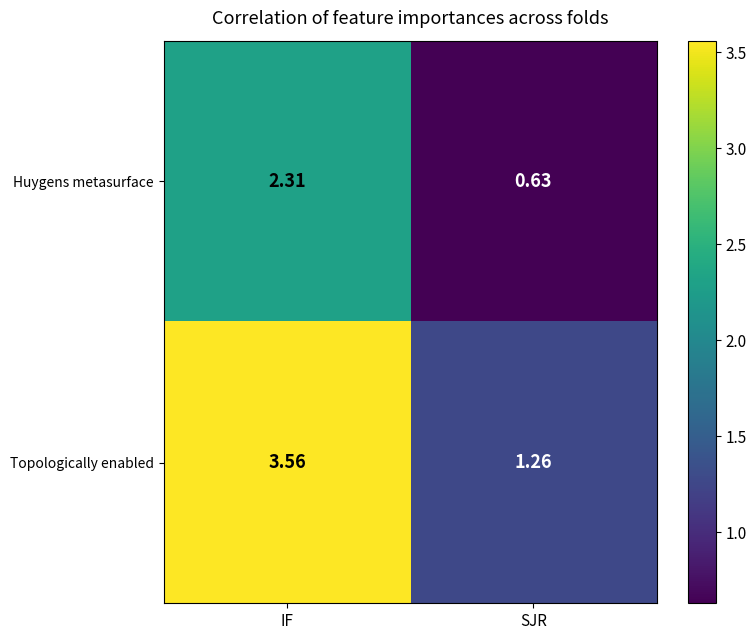

Which label corresponds to the largest value in the chart?

IF